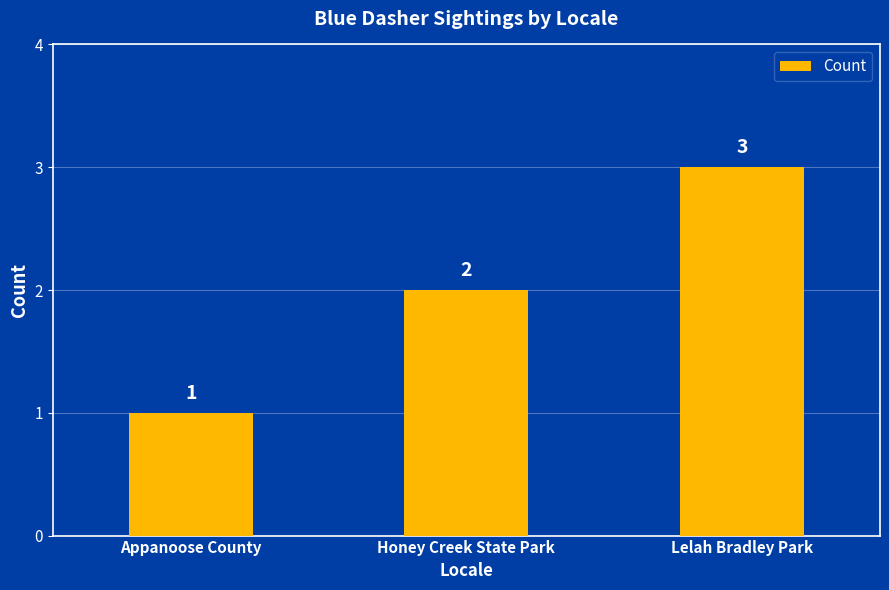

How many data points are less than 2?

1